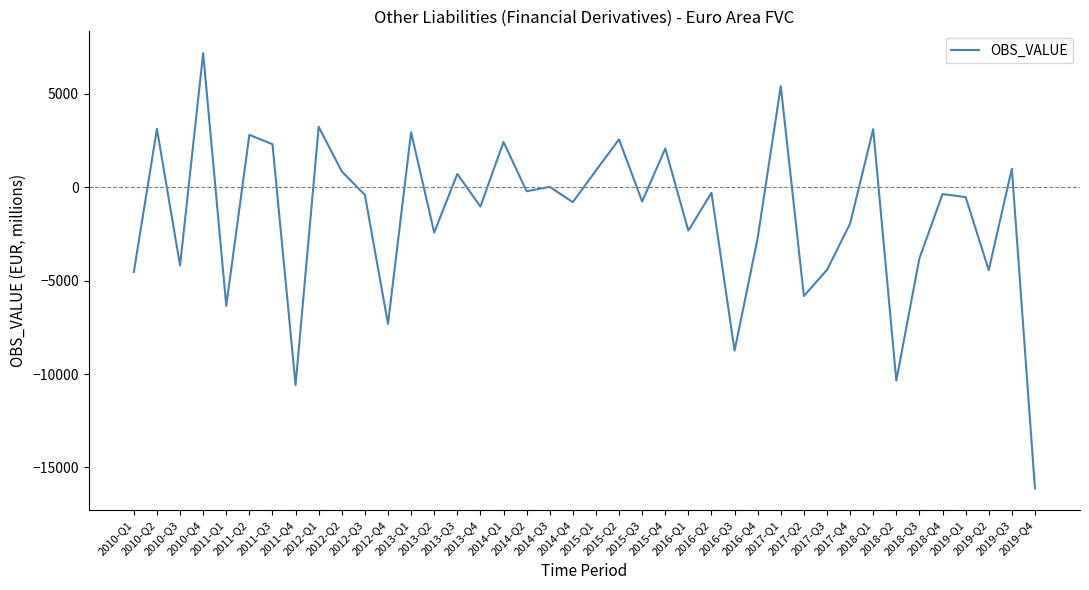

Between 2019-Q1 and 2016-Q3, which is larger?

2019-Q1